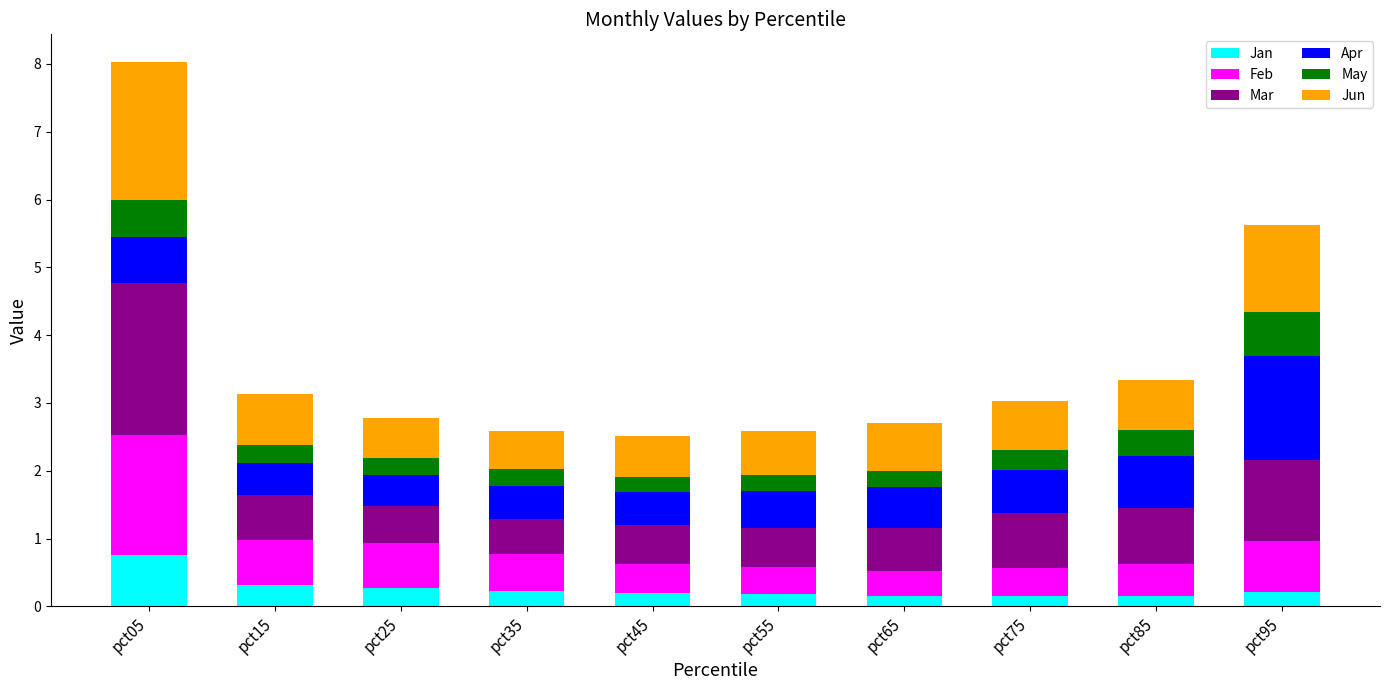

What is the average value of the Jan series?

0.3